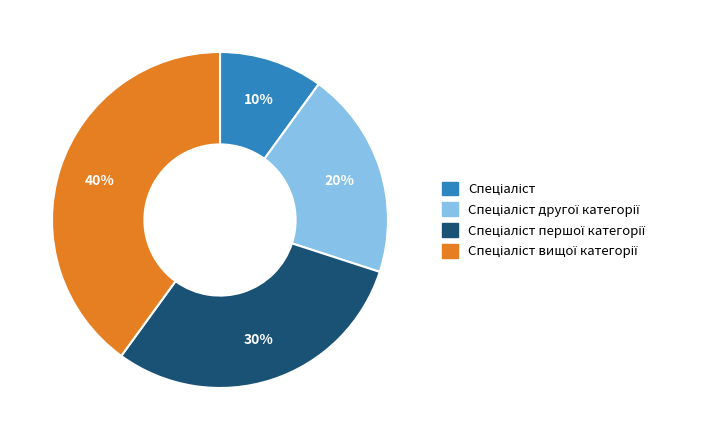

Does any single category account for the majority?

No